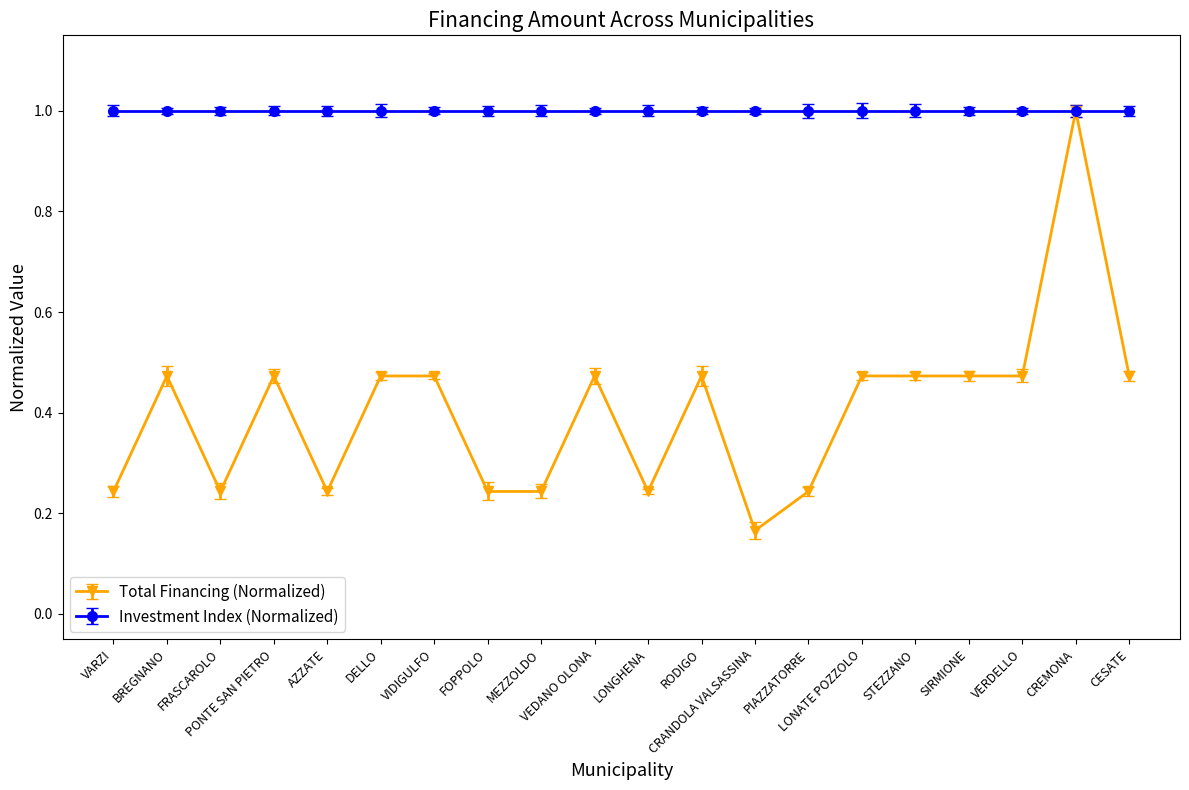

Which series has the largest total across all categories?

Investment Index (Normalized)